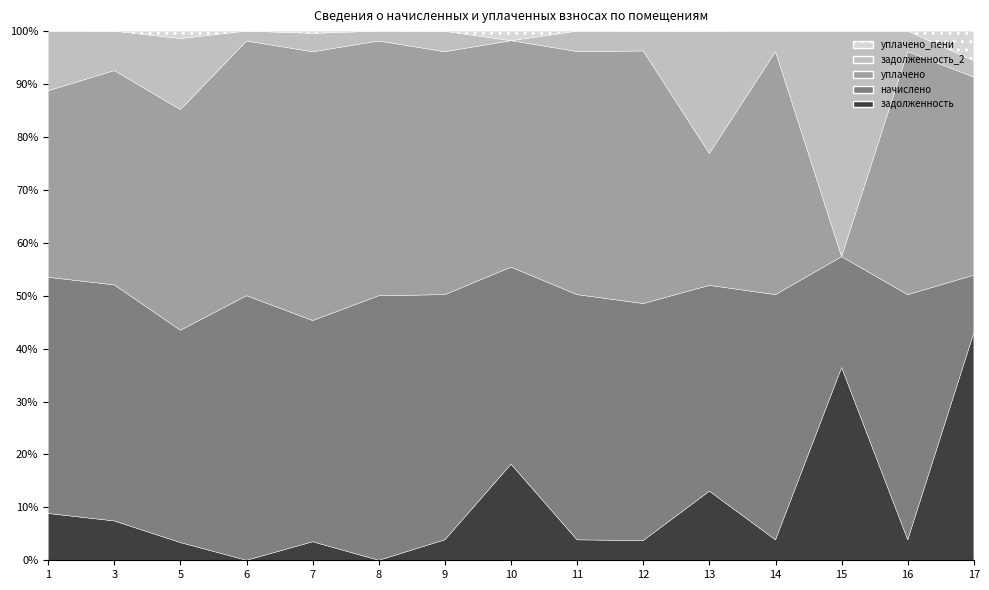

At how many categories does at least one series exceed 14300?

1